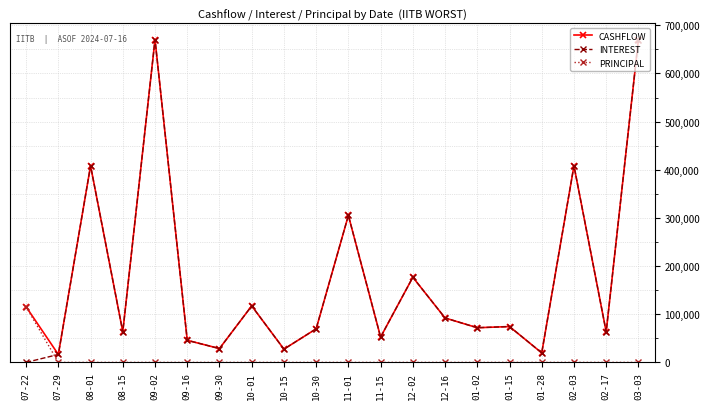

Which series has the widest spread of values?

INTEREST